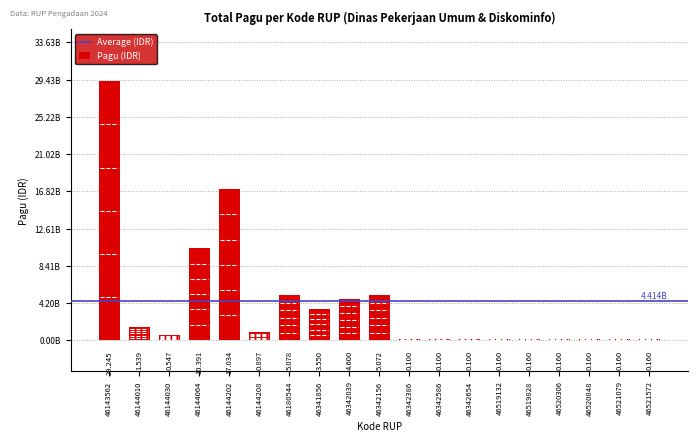

Rank the categories by value from highest to lowest.

46143562, 46144202, 46144064, 46180544, 46342156, 46342039, 46341856, 46144010, 46144208, 46144030, 46519132, 46519828, 46520306, 46520848, 46521079, 46521572, 46342386, 46342586, 46342654